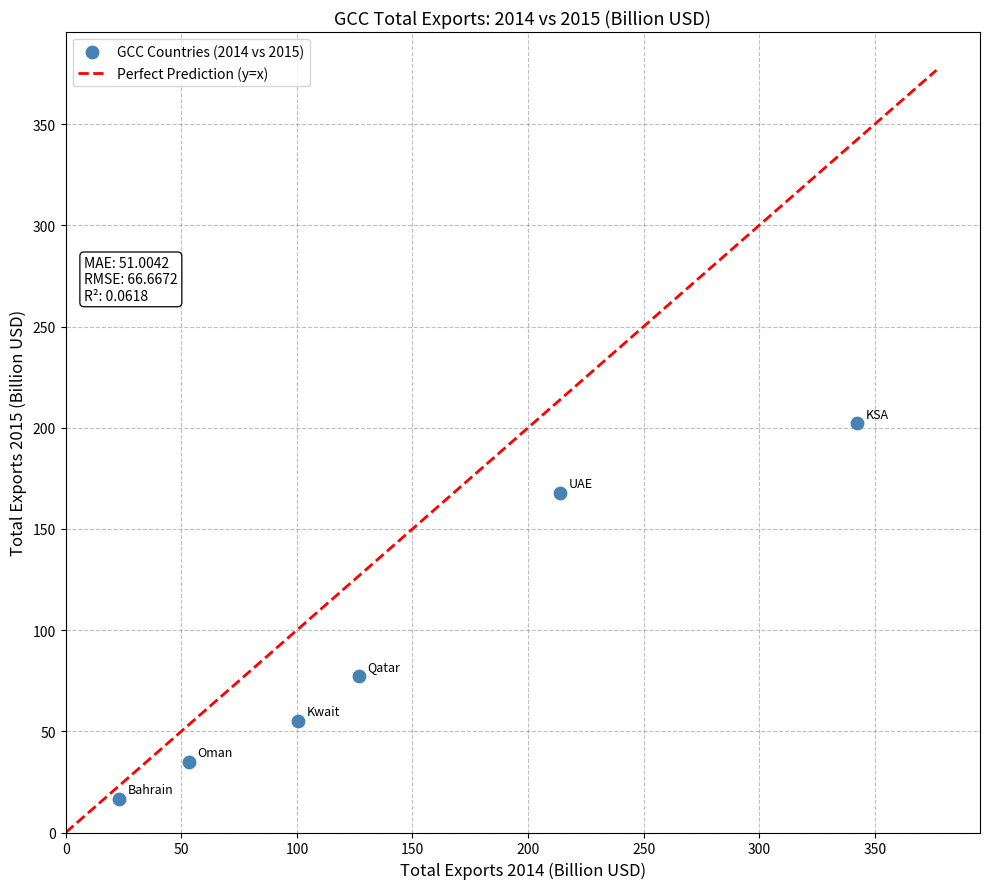

What Y value in the scatter plot is closest to 109?

77.3